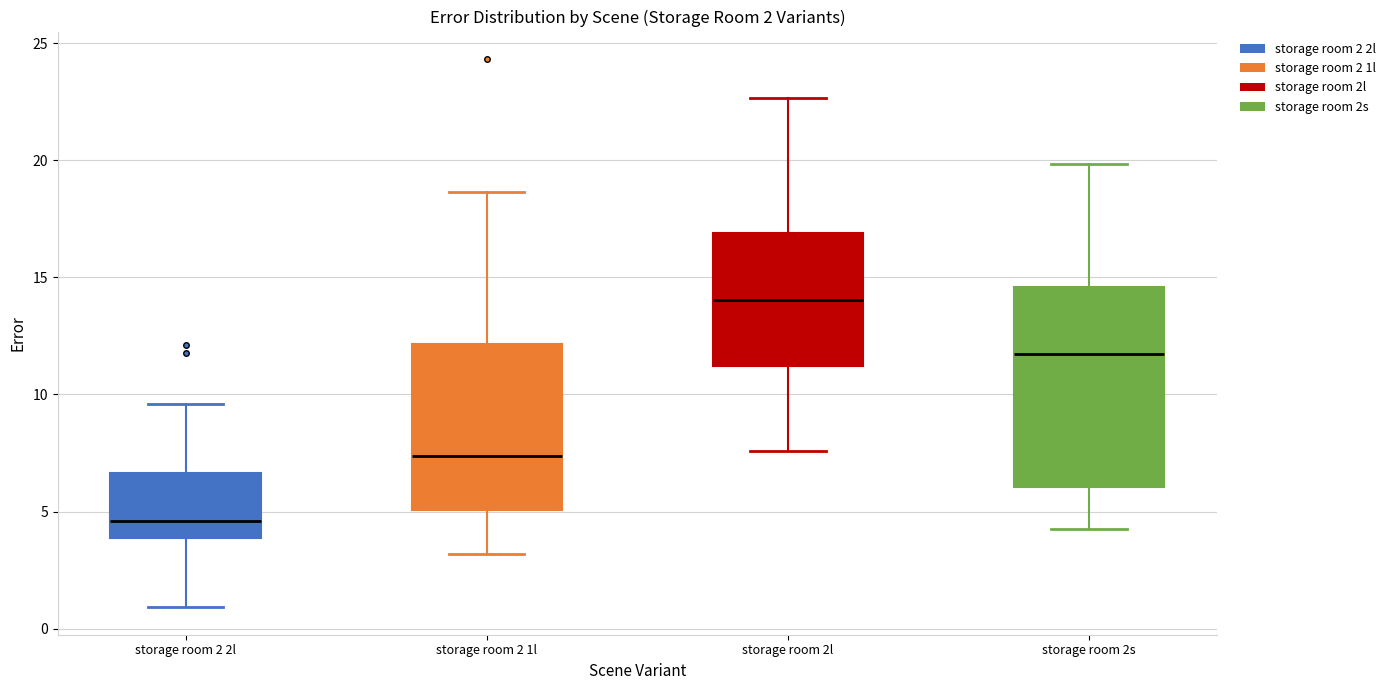

Reading left to right, read every box against the y-axis: the position of its median line, the range the box covers, and the ends of its whiskers. The values are not printed on the chart, so give them approximately, as read against the axis.

storage room 2 2l: median 4.5, box 4.0 to 6.5, whiskers 1.0 to 9.5
storage room 2 1l: median 7.5, box 5.0 to 12.0, whiskers 3.0 to 18.5
storage room 2l: median 14.0, box 11.0 to 17.0, whiskers 7.5 to 22.5
storage room 2s: median 11.5, box 6.0 to 14.5, whiskers 4.0 to 20.0